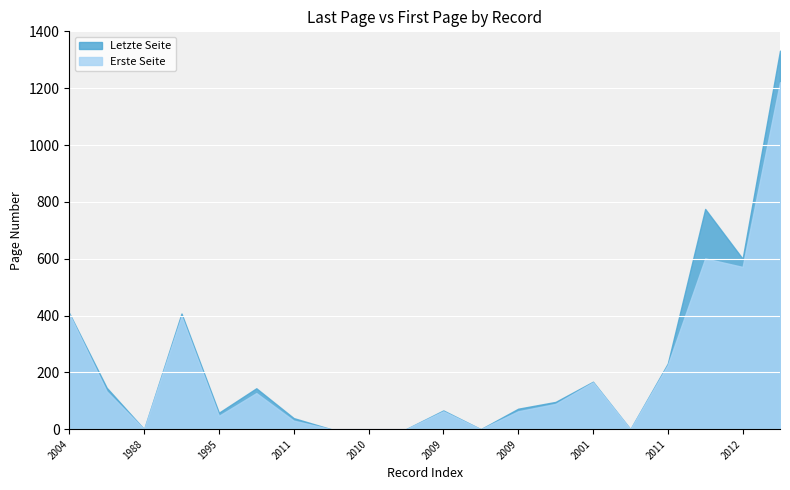

What is the sum of all Erste Seite values?

4138